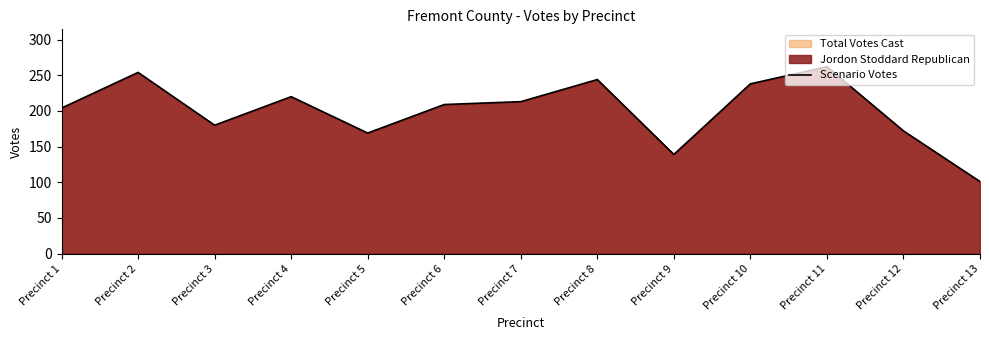

Where is the first local maximum?

Precinct 2